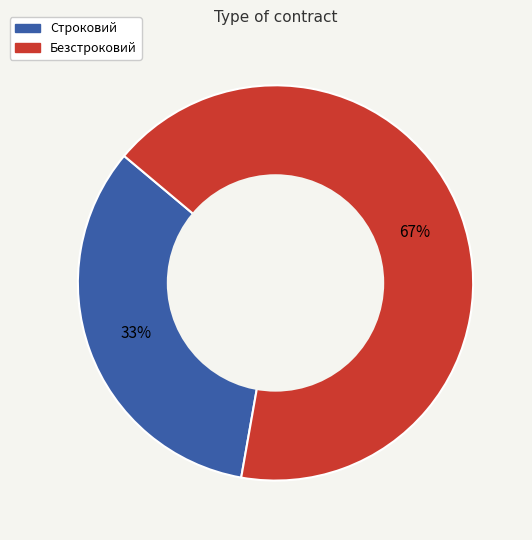

True or false: Строковий accounts for 41% of the total.

False